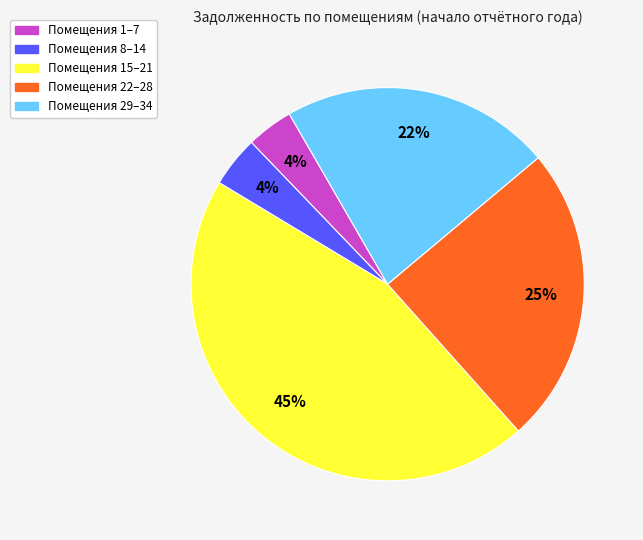

To the nearest percent, what is the difference between the largest and smallest slice percentages?

41%